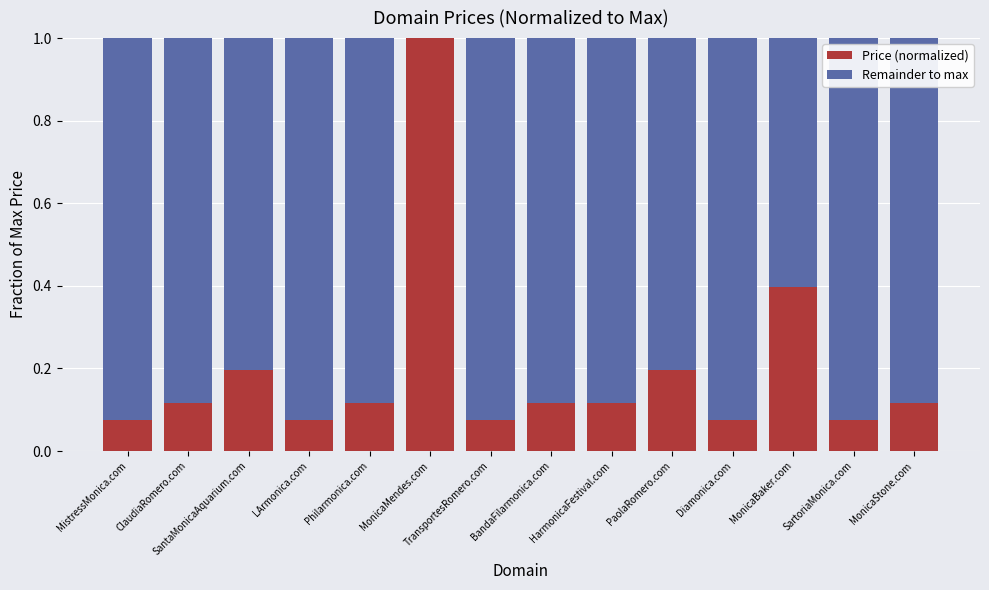

What is the total value across all series at ClaudiaRomero.com?

1.0